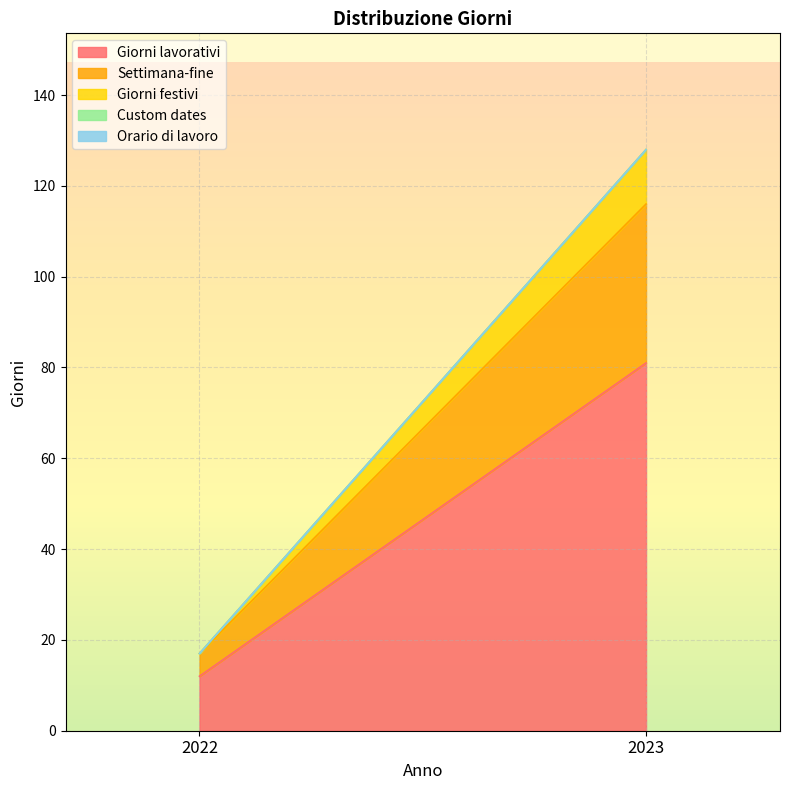

How many lines are shown in the chart?

5